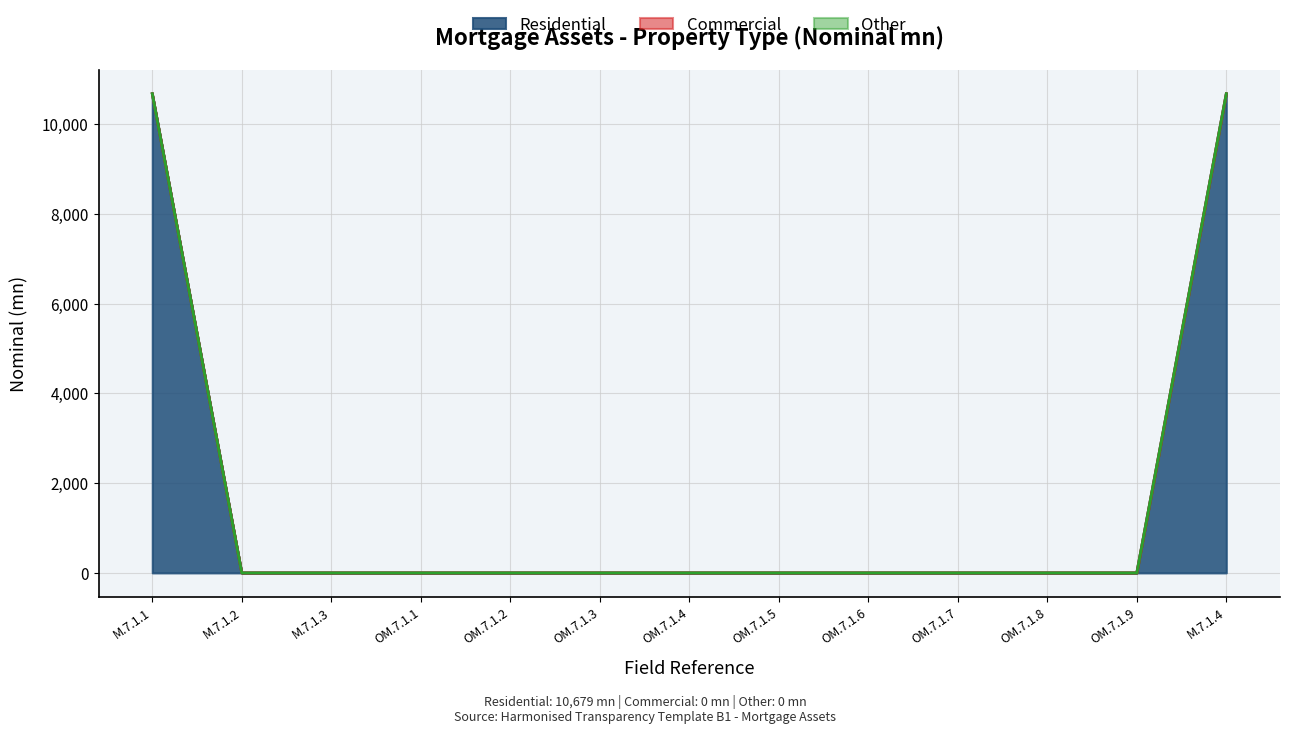

Rank the categories by Commercial value from highest to lowest.

M.7.1.1, M.7.1.2, M.7.1.3, OM.7.1.1, OM.7.1.2, OM.7.1.3, OM.7.1.4, OM.7.1.5, OM.7.1.6, OM.7.1.7, OM.7.1.8, OM.7.1.9, M.7.1.4